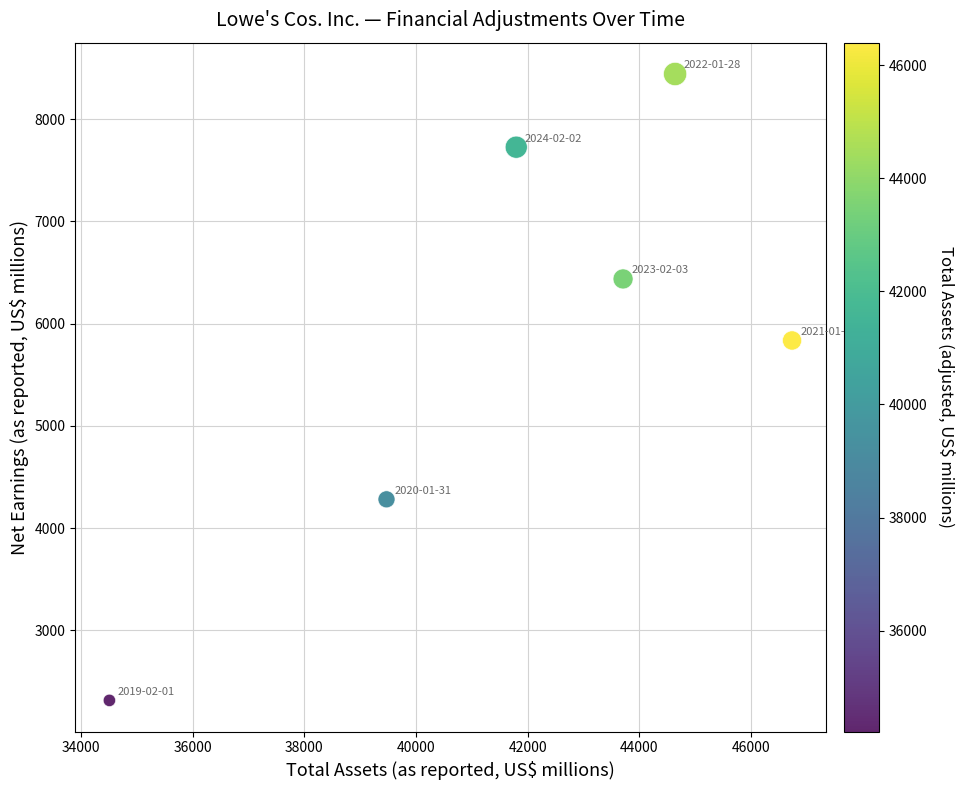

What Y value in the scatter plot is closest to 5378?

5835